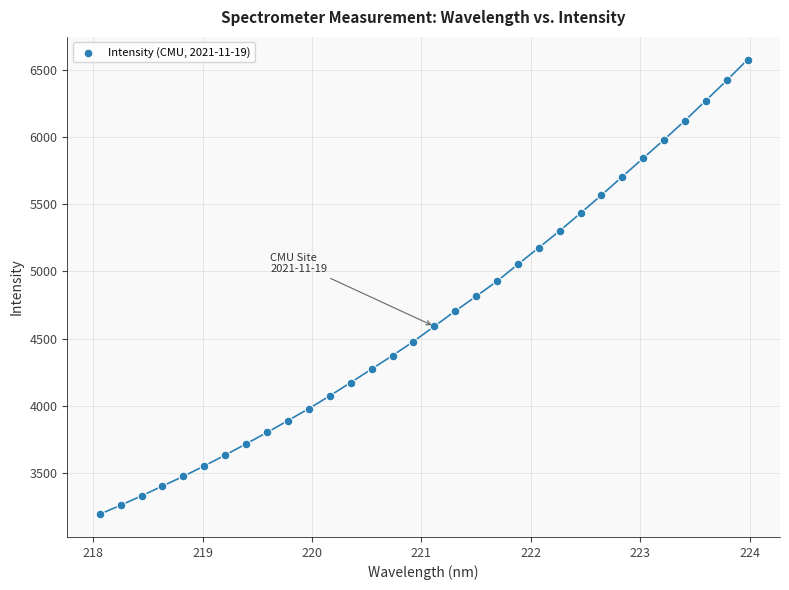

What is the range of X values (max minus min)?

5.9